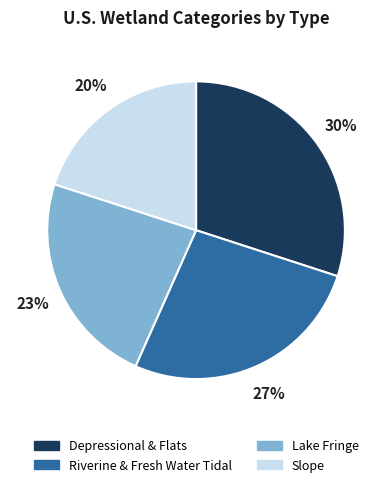

To the nearest percent, what portion does Lake Fringe represent?

23%